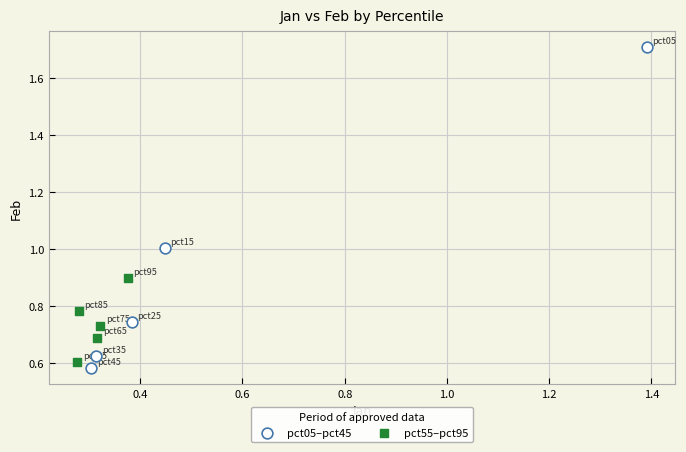

Which series contains the highest Y value?

pct05–pct45